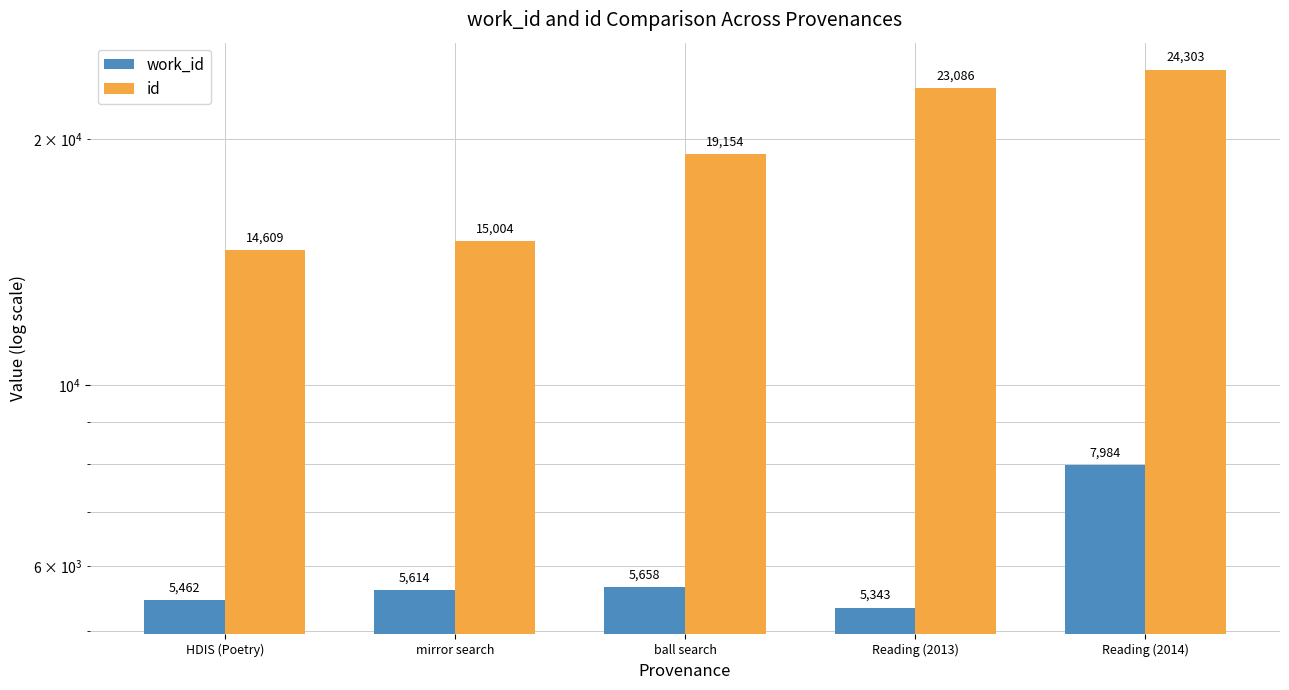

True or false: id has a value of 15004 at mirror search.

True